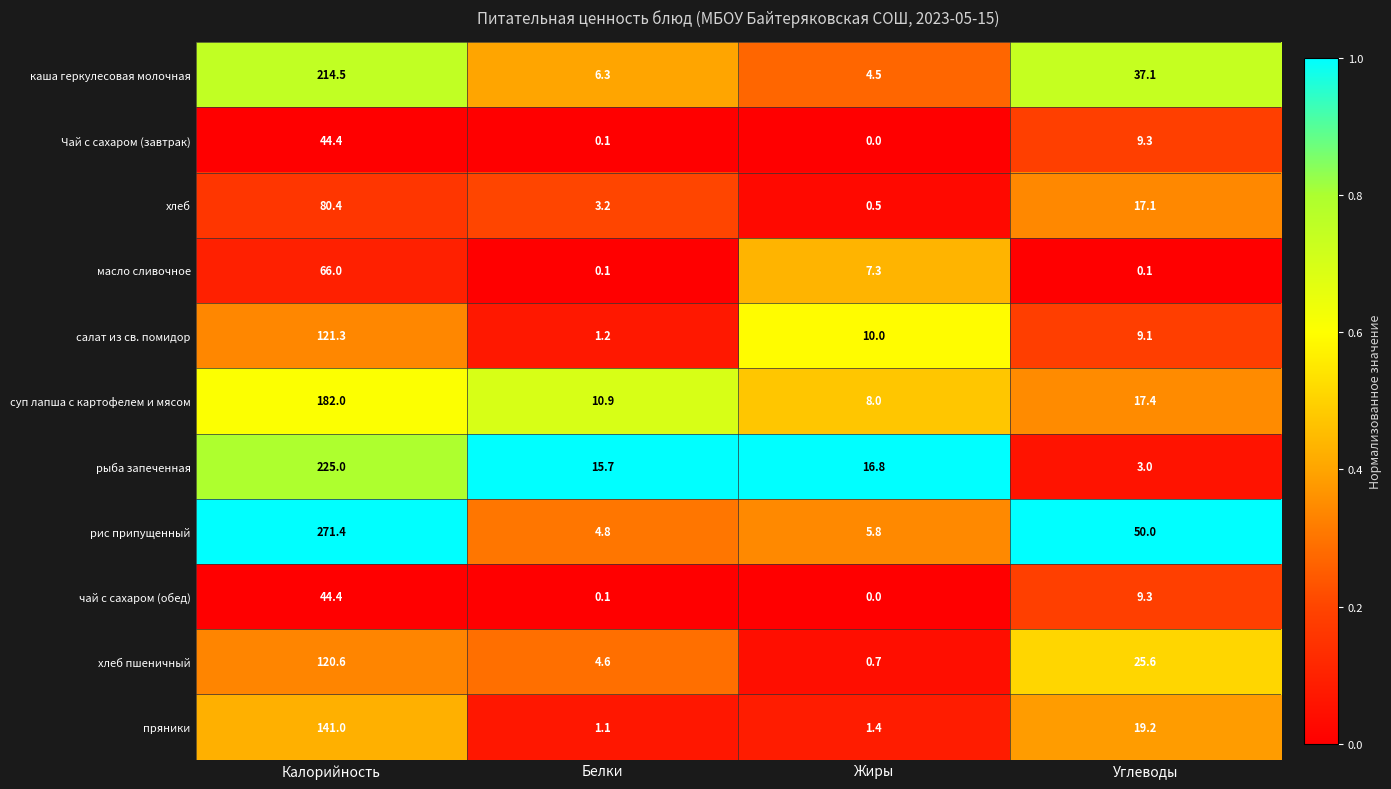

What is the maximum value for каша геркулесовая молочная?

214.5